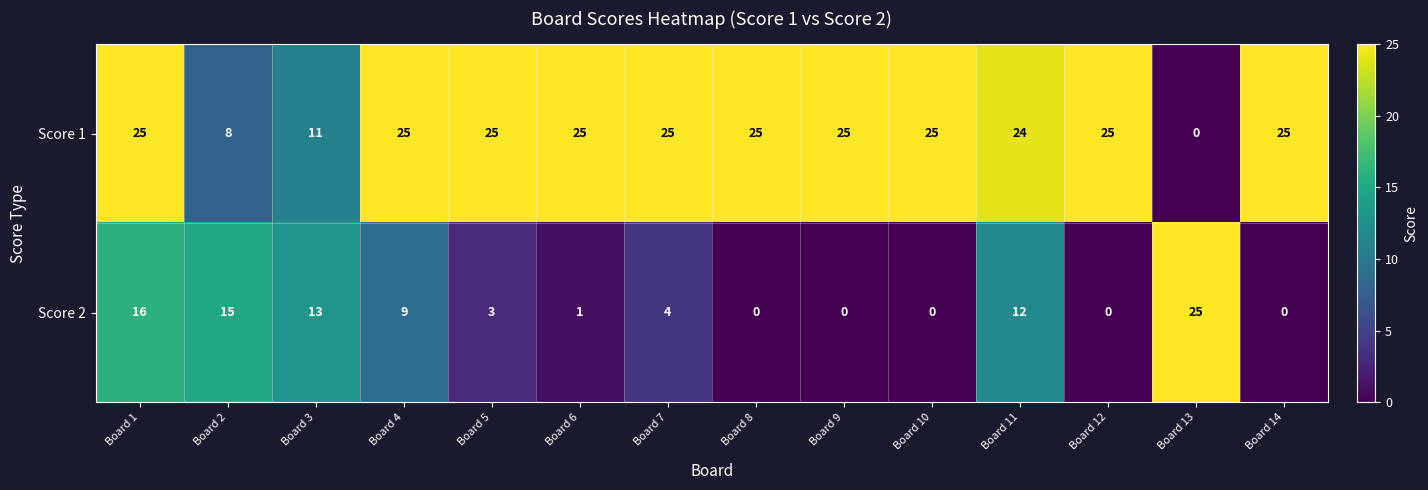

At which category is the sum across all series the highest?

Board 1